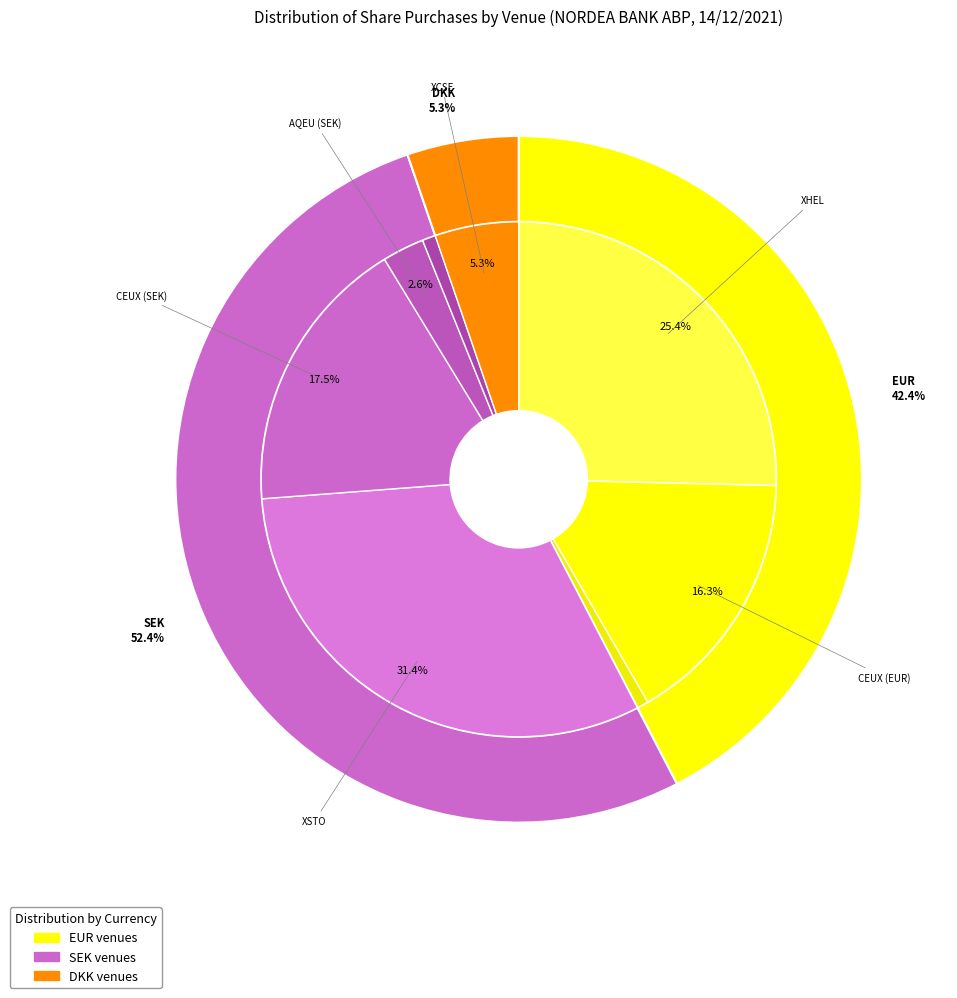

Does CEUX_EUR represent more than half of the total?

No